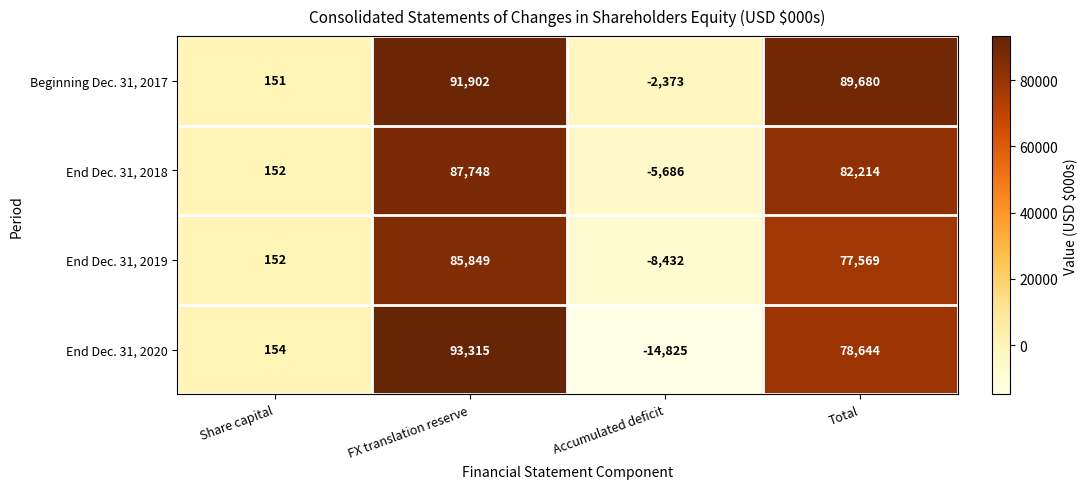

Where is End Dec. 31, 2019 nearest to the value 38708?

Share capital